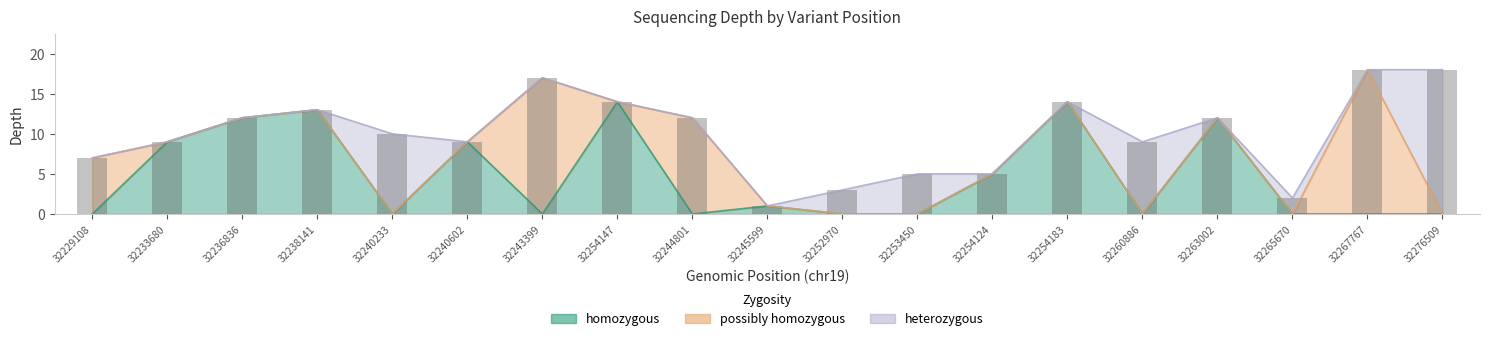

What is the greatest value displayed?

18